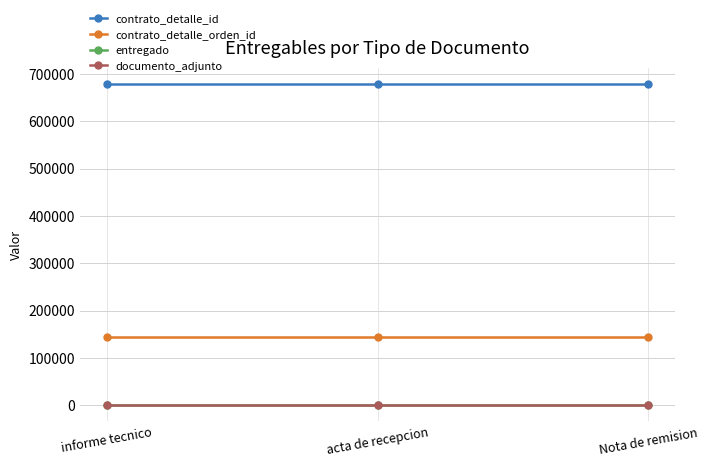

What is the approximate value of entregado at acta de recepcion?

1